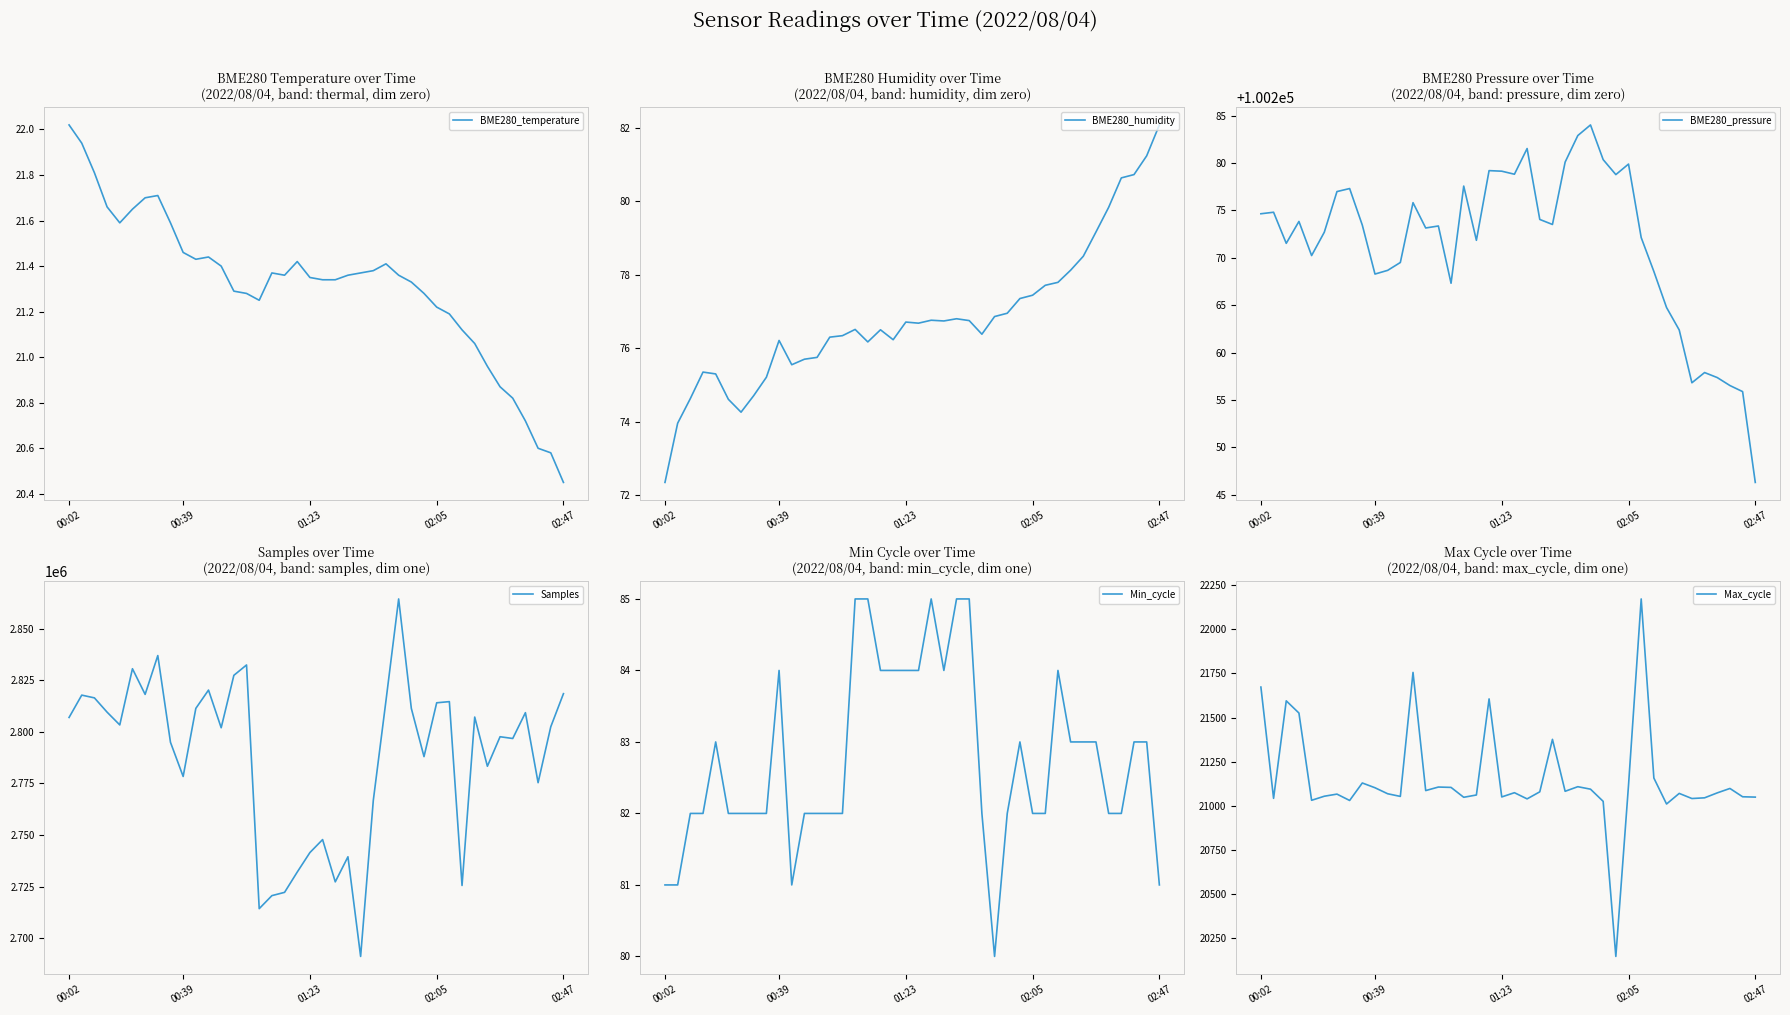

What is the greatest value displayed?

2864362.0